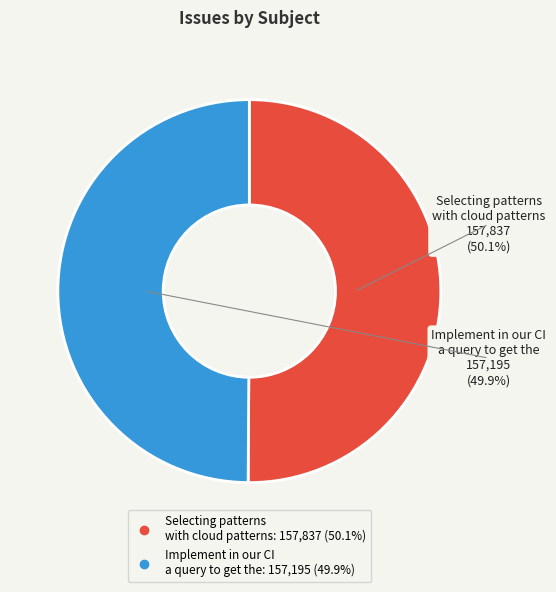

To the nearest percent, what portion does Selecting patterns with cloud patterns represent?

50%